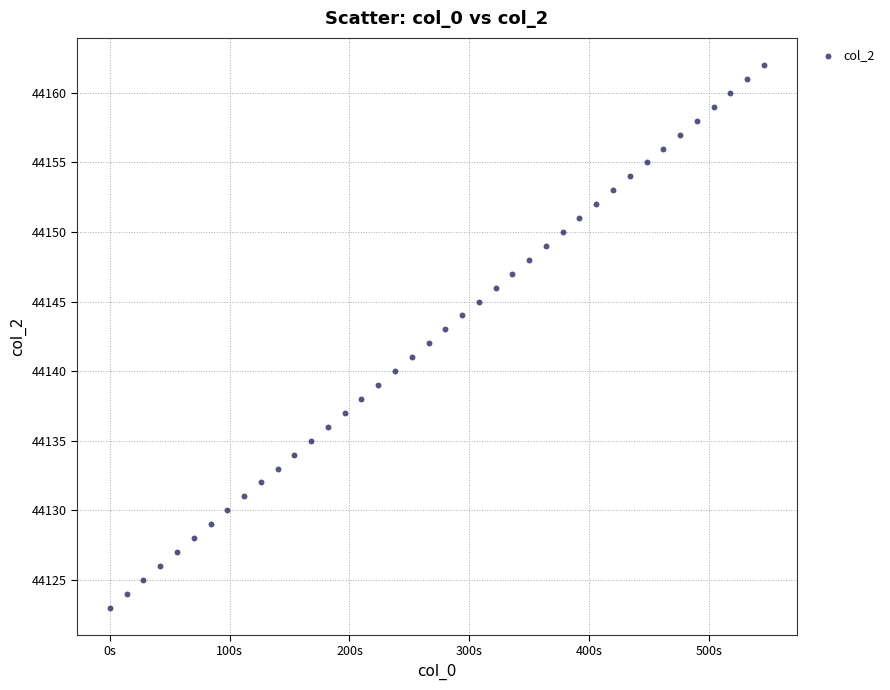

What is the range of Y values (max minus min)?

39